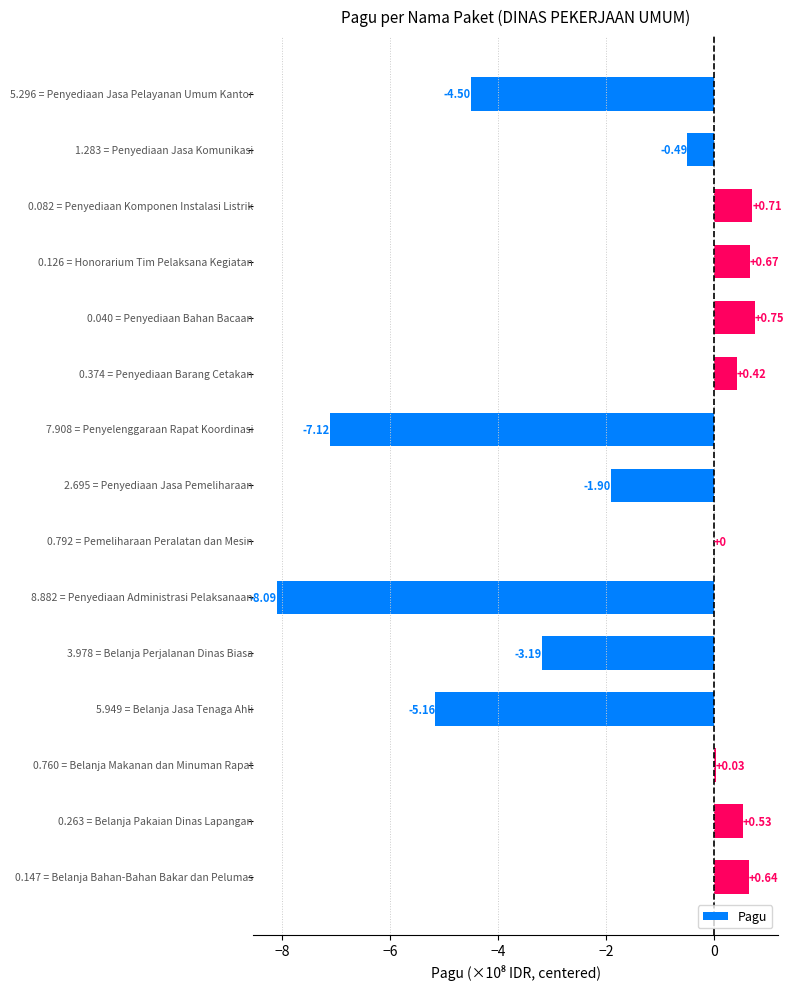

What is the sum of all values?

-26.7